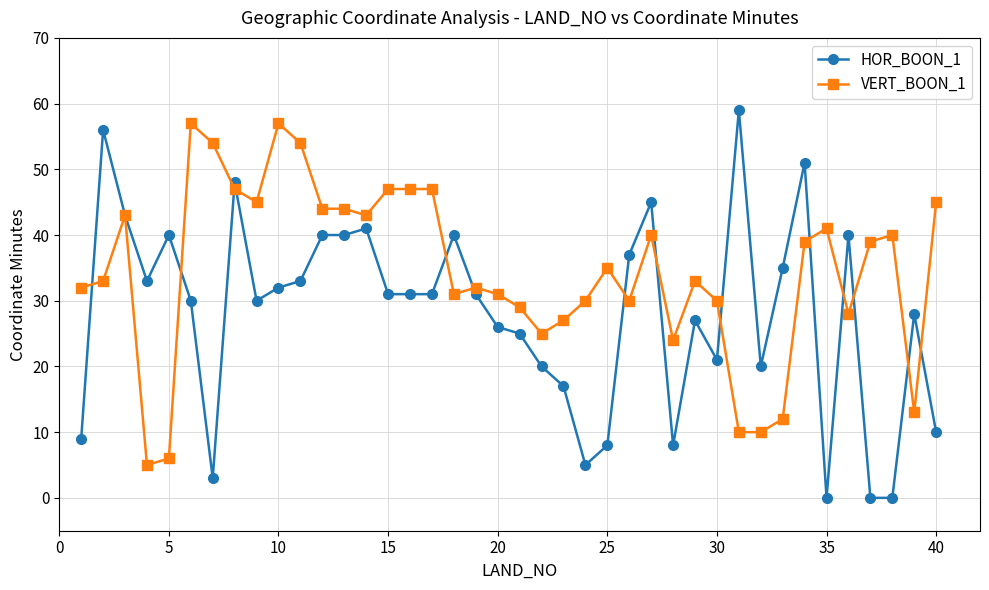

Which series has the largest total across all categories?

VERT_BOON_1